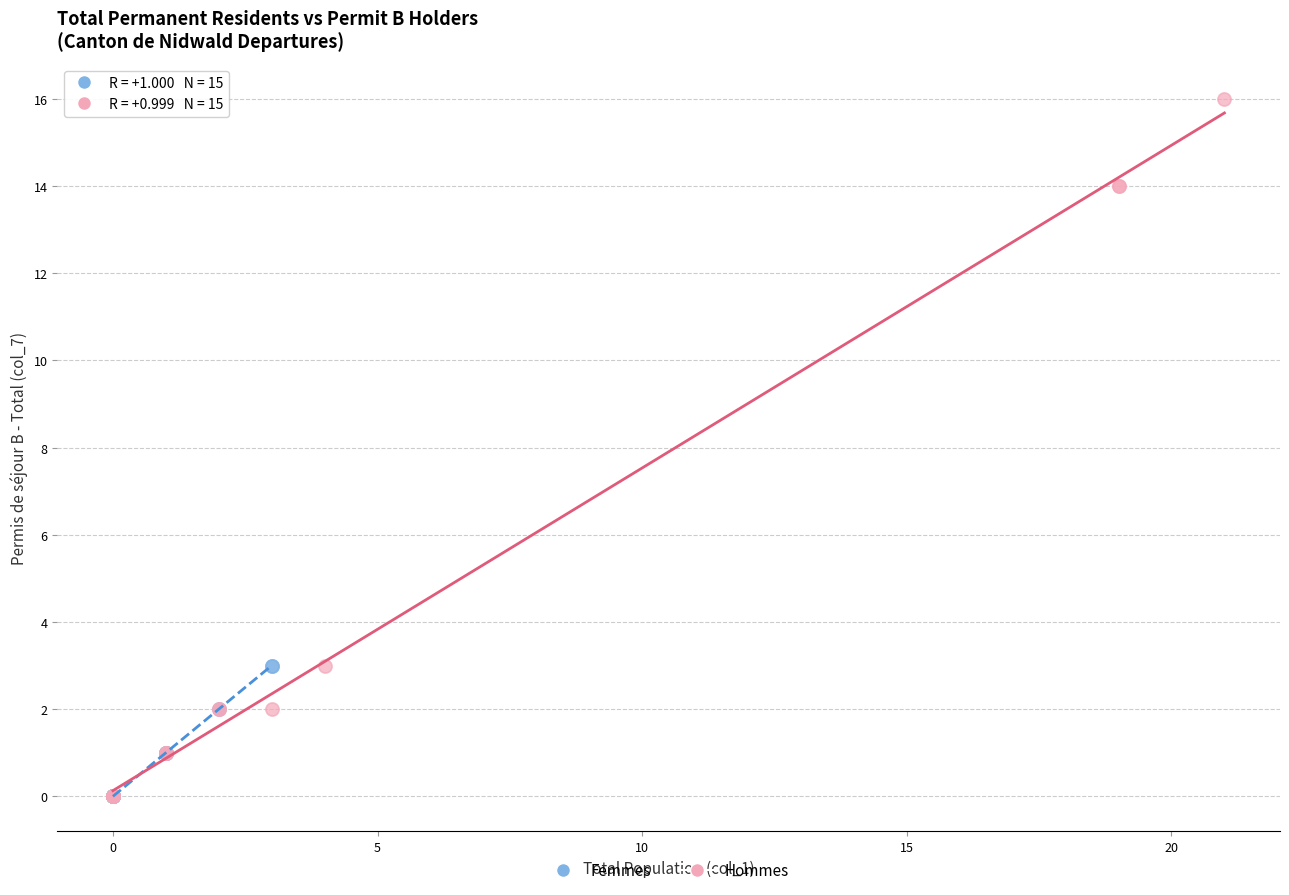

Which series contains the highest Y value?

Hommes